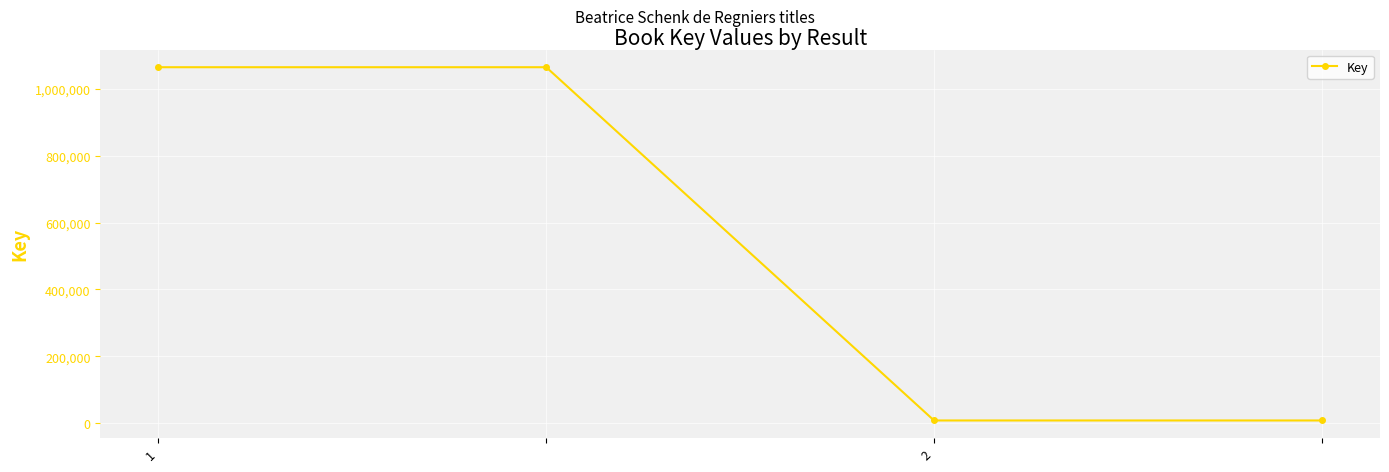

What is the greatest value displayed?

1065176